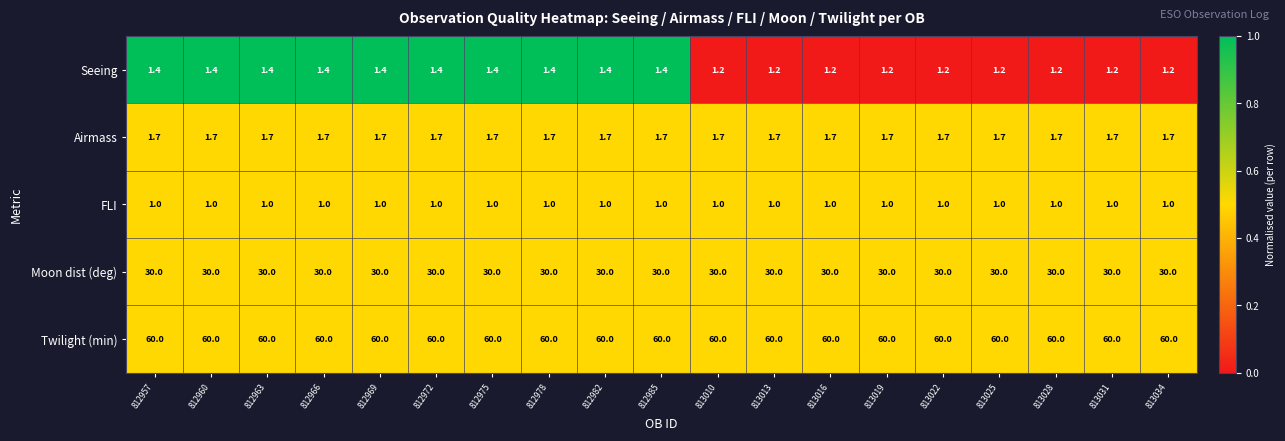

What is the spread (max minus min) of values at 813025?

59.0